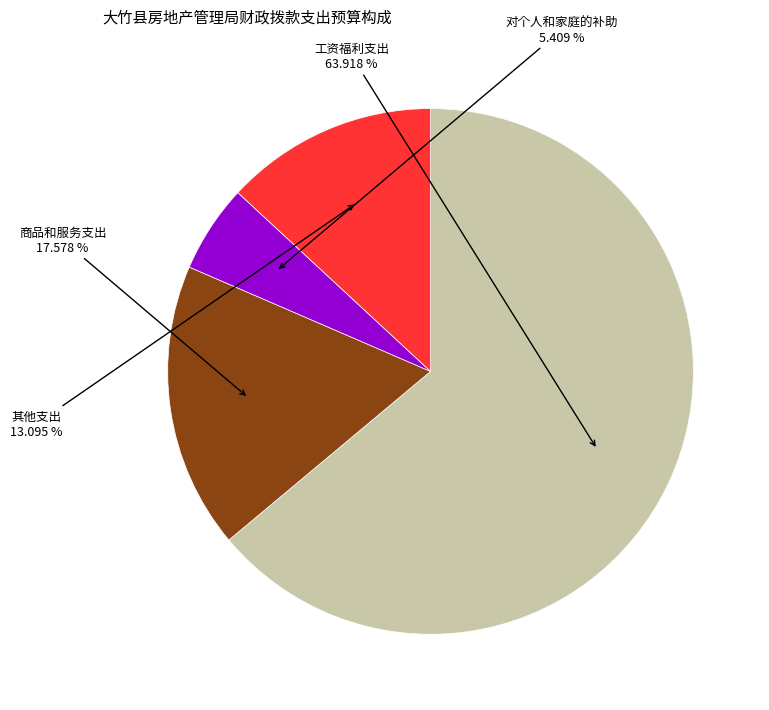

To the nearest percent, what is the average slice percentage?

25%